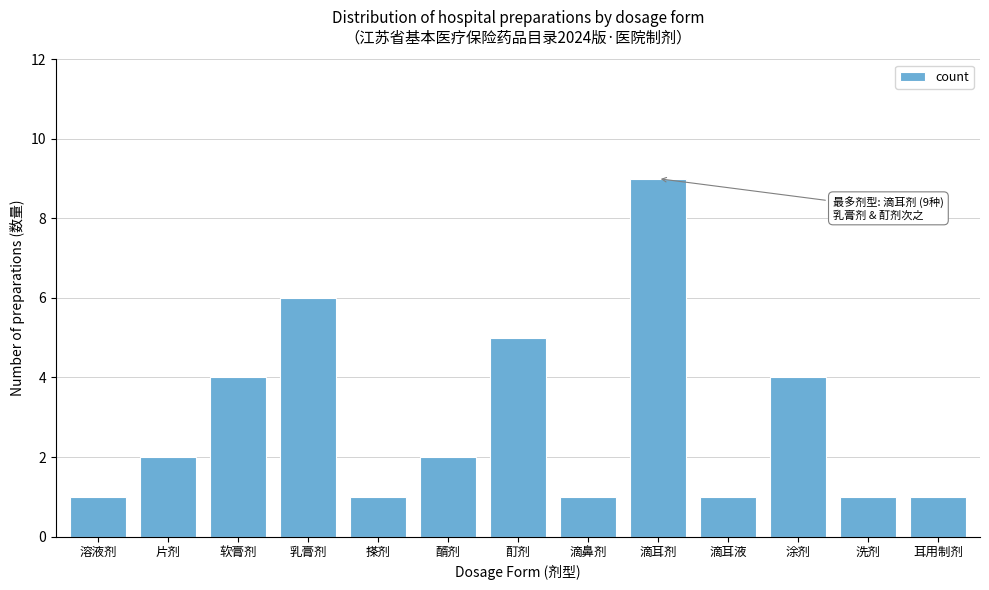

Reading left to right, extract all data points from this chart.

1	2	4	6	1	2	5	1	9	1	4	1	1